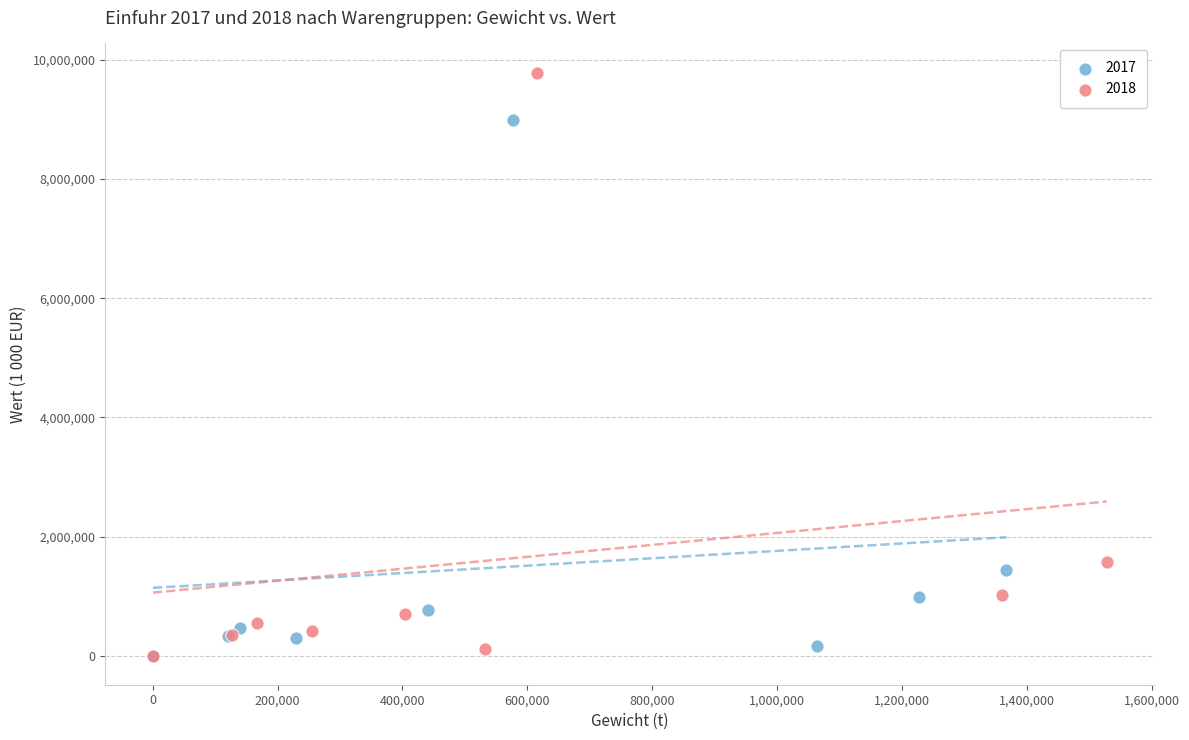

Which series contains the highest Y value?

2018